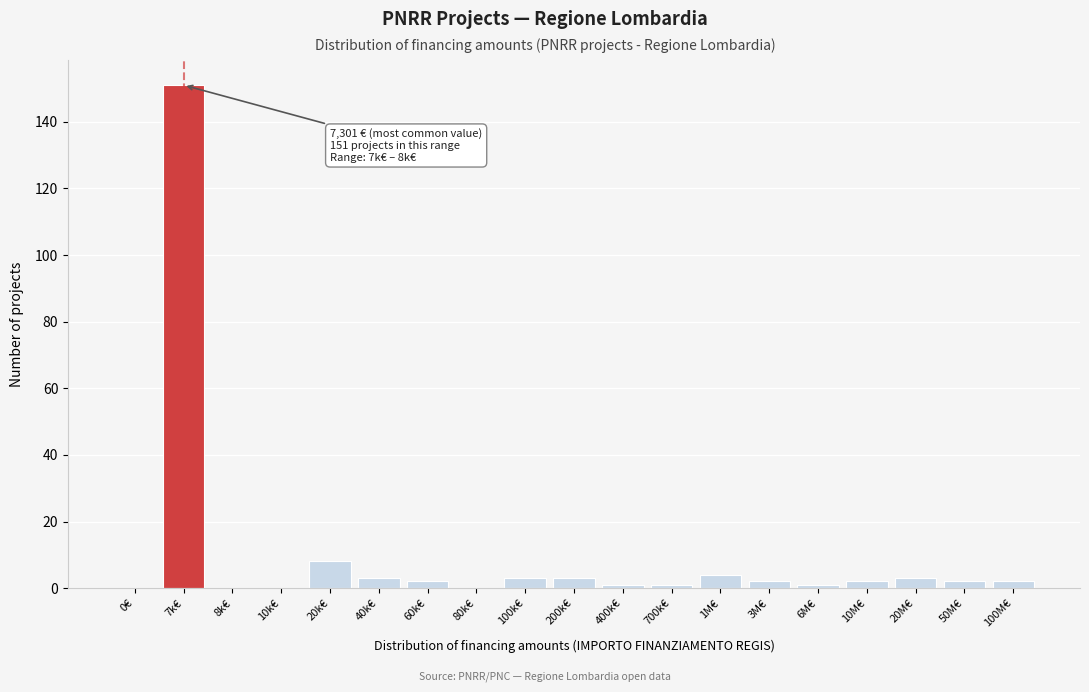

Reading right to left, extract all data points from this chart.

100M€=2	50M€=2	20M€=3	10M€=2	6M€=1	3M€=2	1M€=4	700k€=1	400k€=1	200k€=3	100k€=3	80k€=0	60k€=2	40k€=3	20k€=8	10k€=0	8k€=0	7k€=151	0€=0